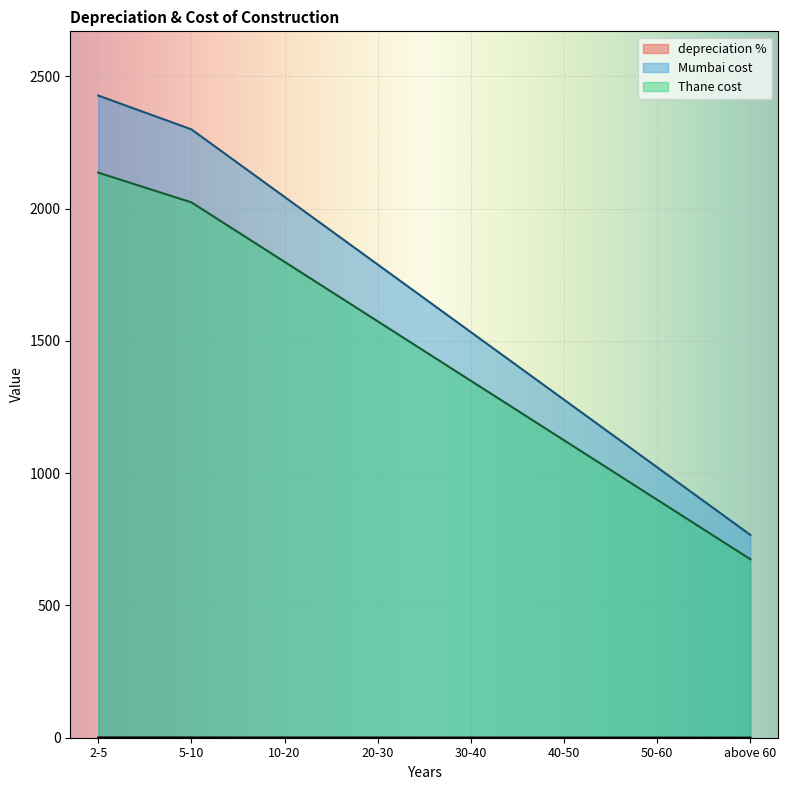

At which label is Thane cost closest to 2248?

2-5